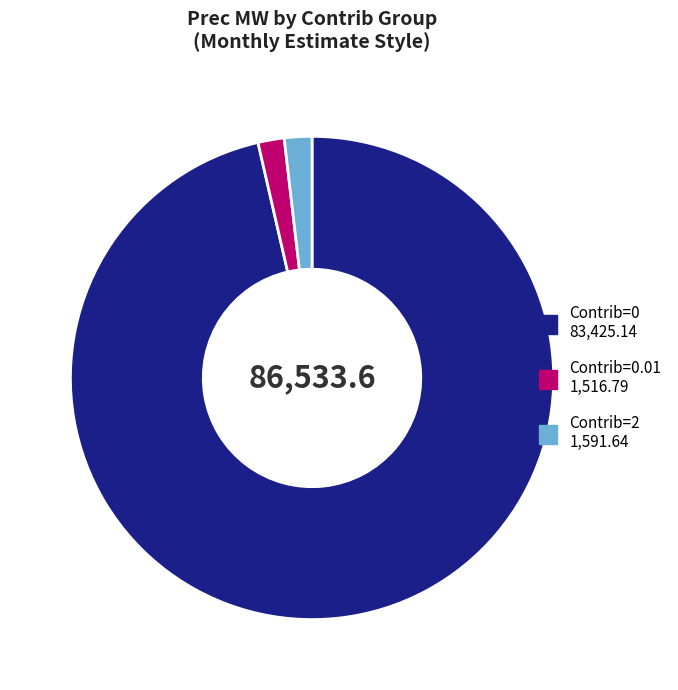

Is there a majority slice in this chart?

Yes